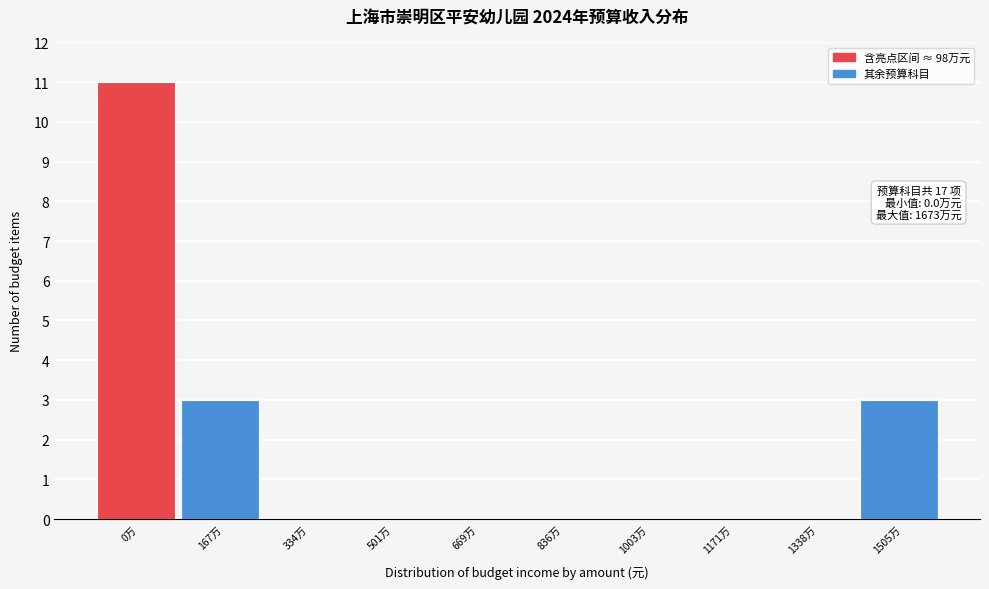

Reading left to right, what are all the values shown in this chart?

0万=11	167万=3	334万=0	501万=0	669万=0	836万=0	1003万=0	1171万=0	1338万=0	1505万=3